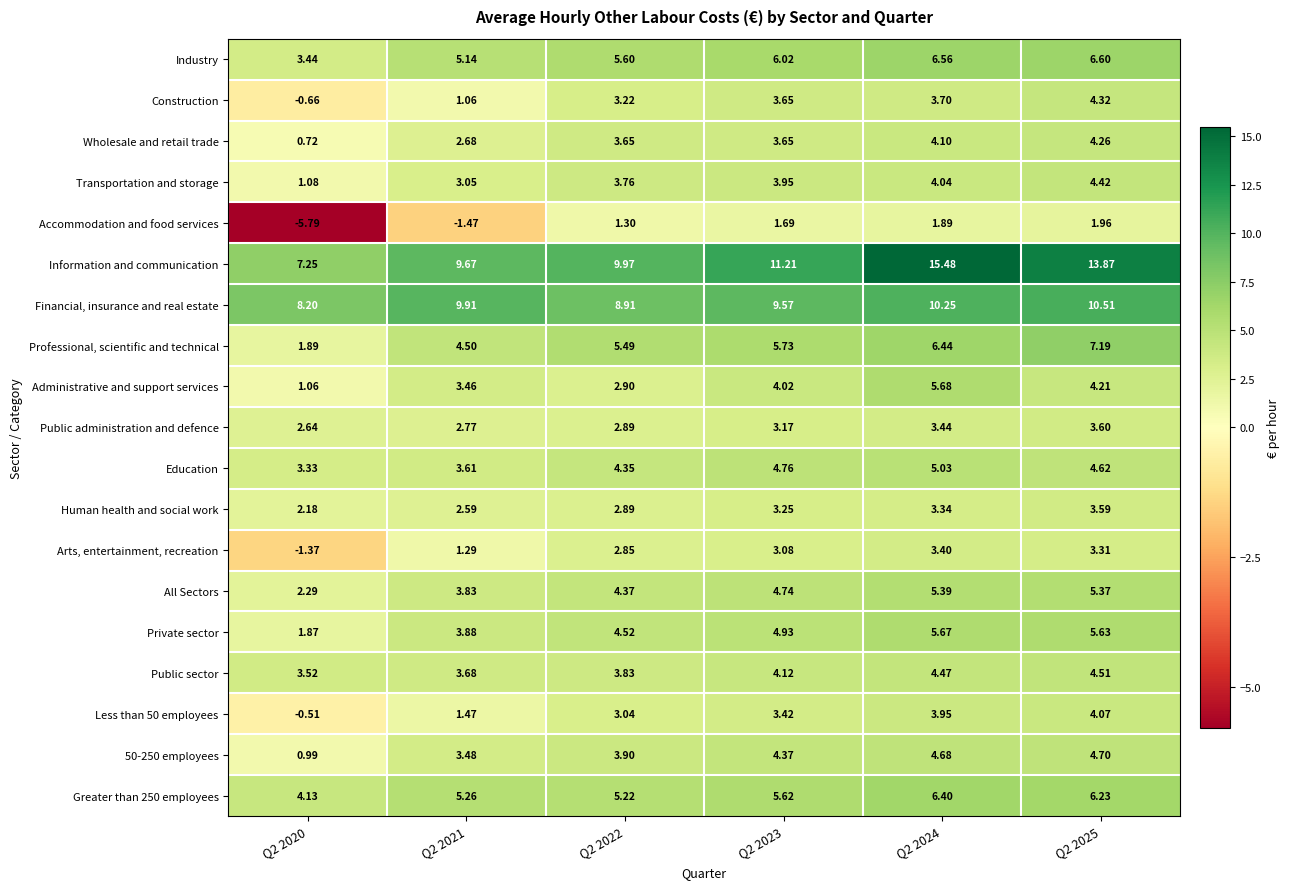

What is the minimum value shown in the chart?

-5.8